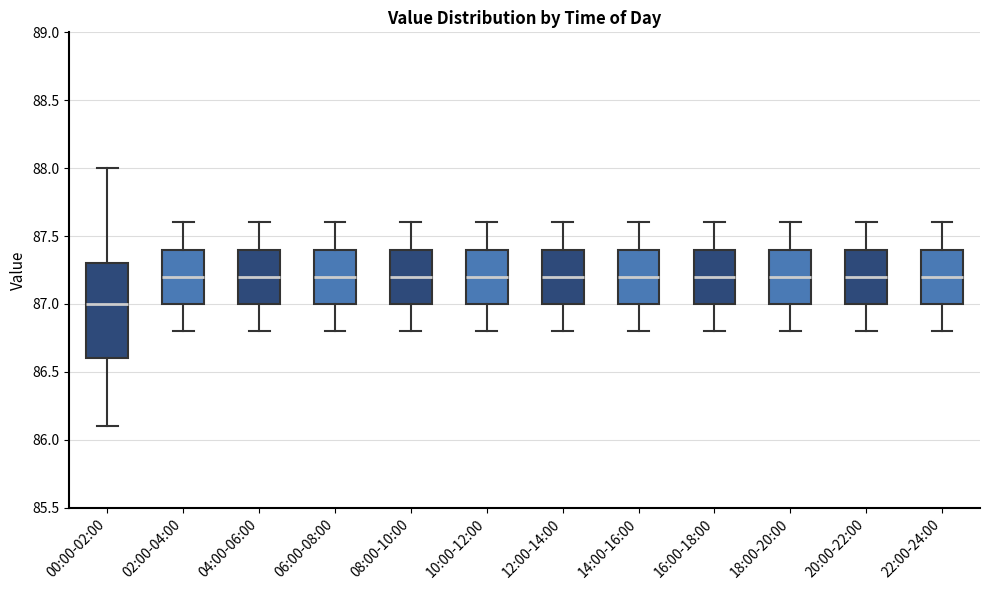

Comparing the boxes themselves (not the whiskers), which one is the tallest?

00:00-02:00